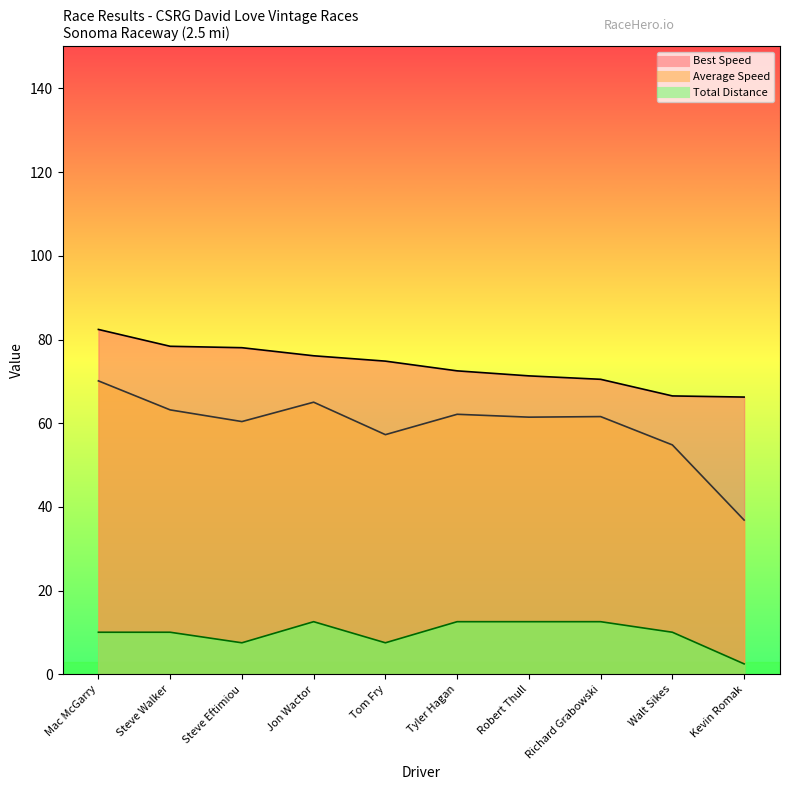

True or false: Total Distance line and Best Speed line intersect in this chart.

False